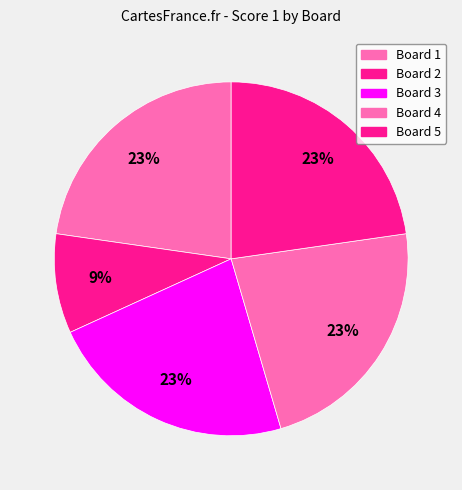

How many segments does this pie chart have?

5